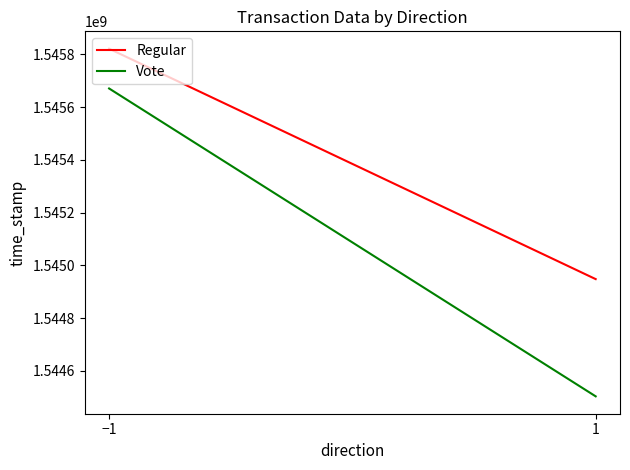

Rank the series by their average value, from highest to lowest.

Regular, Vote